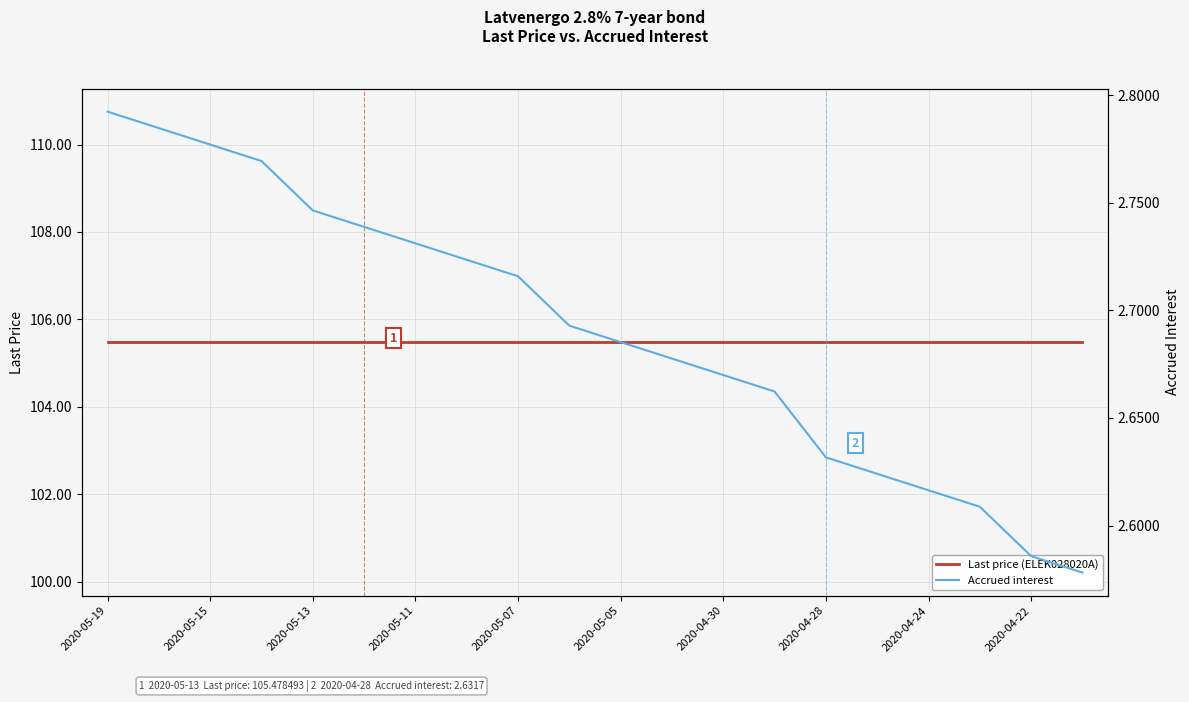

Does the chart have visible grid lines?

Yes